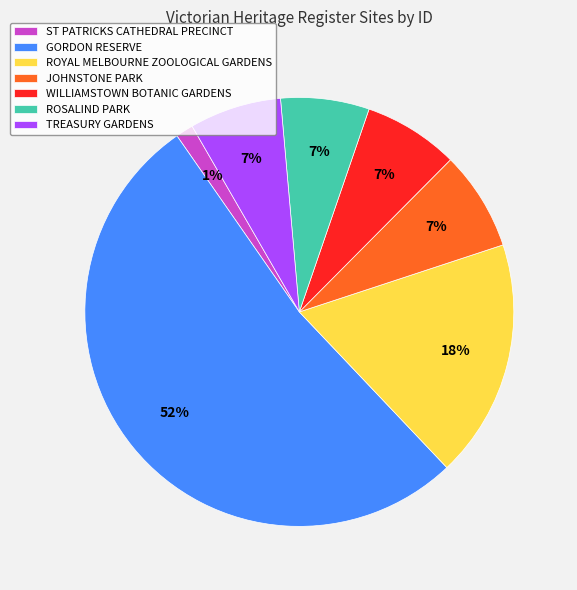

What is the largest slice in the pie chart?

GORDON RESERVE